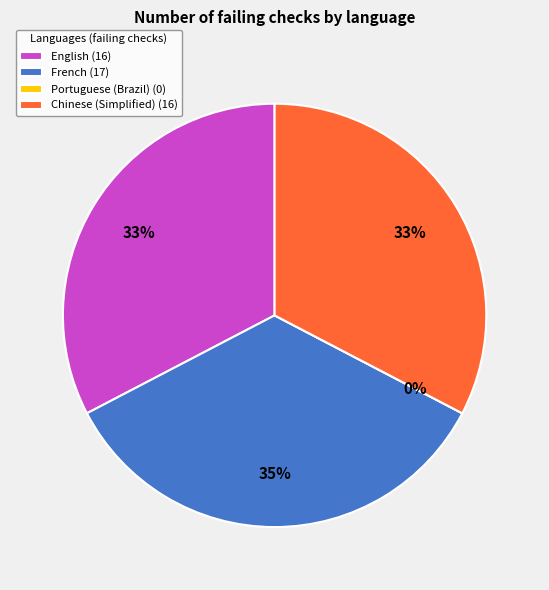

Count the number of slices in the pie.

4